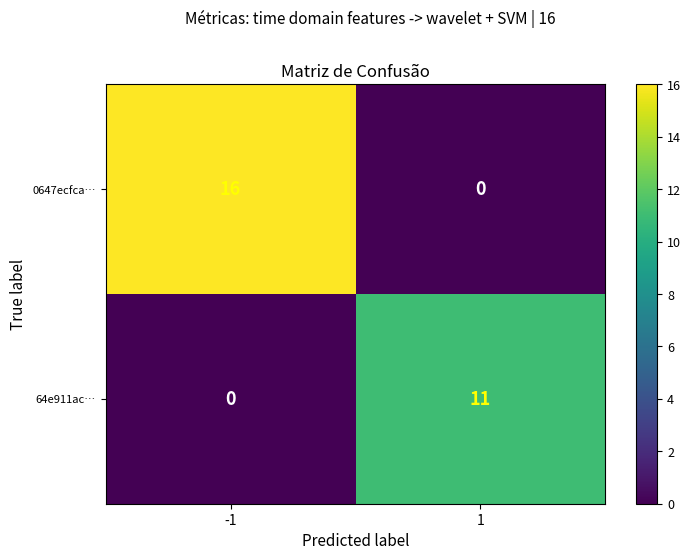

What is the maximum value for 64e911ac…?

11